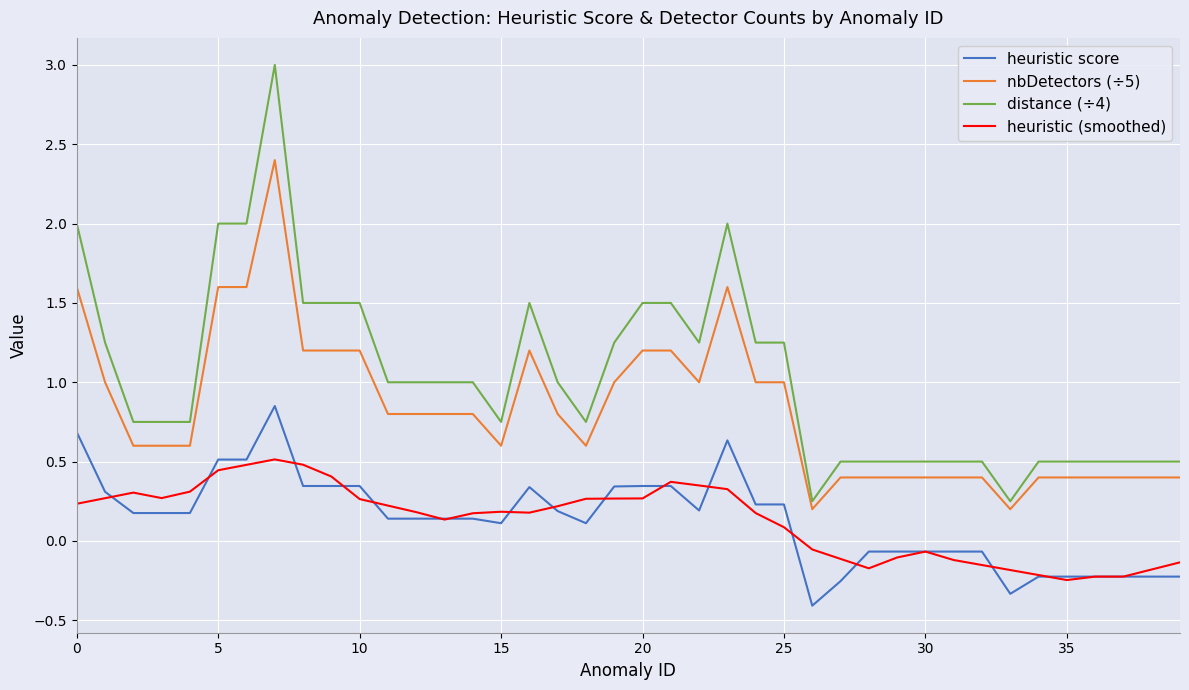

True or false: heuristic (smoothed) and distance (÷4) intersect in this chart.

False